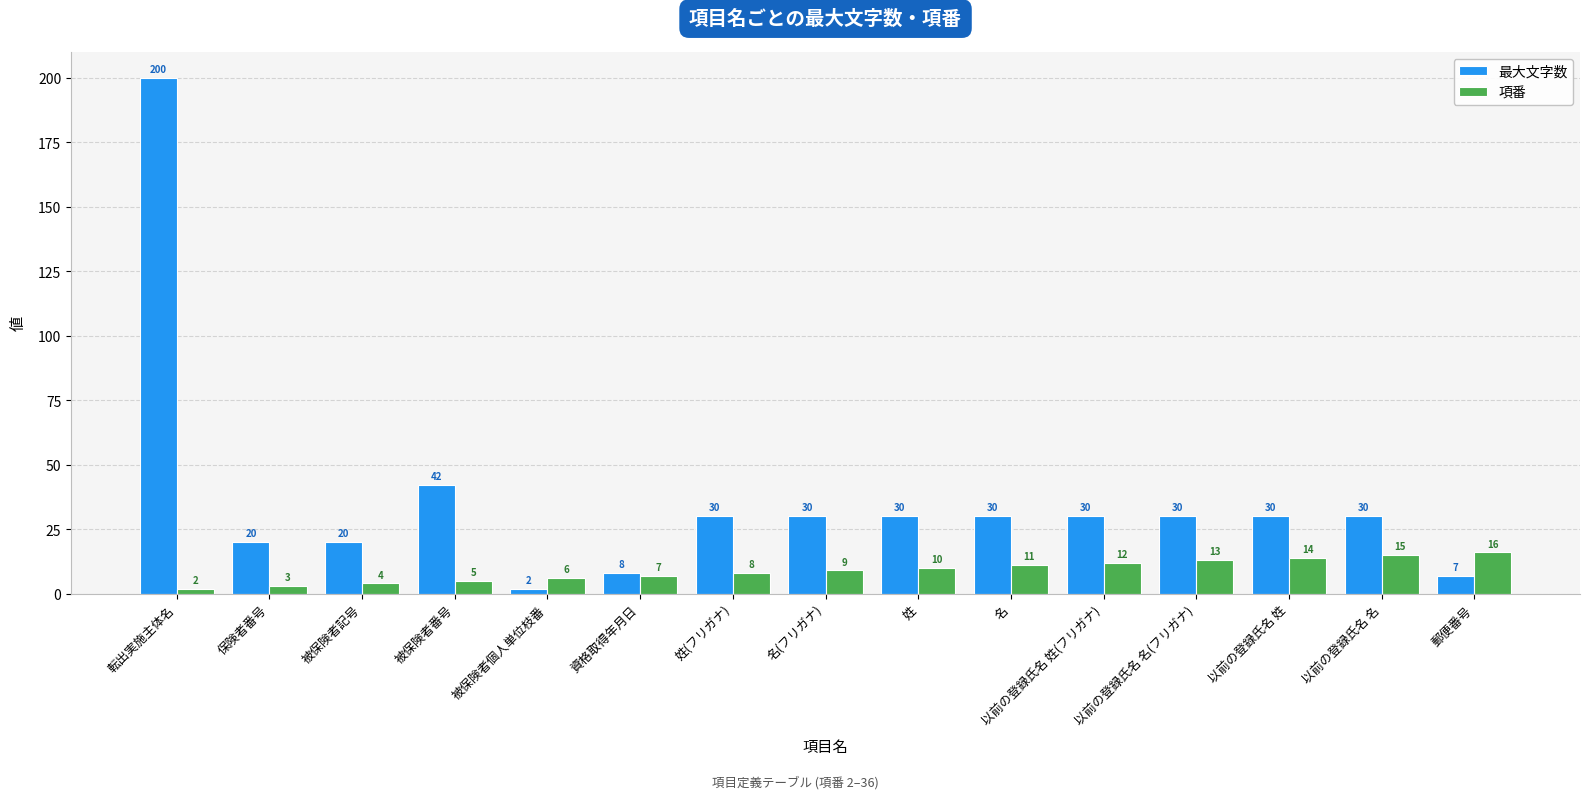

What is the sum of all 最大文字数 values?

539